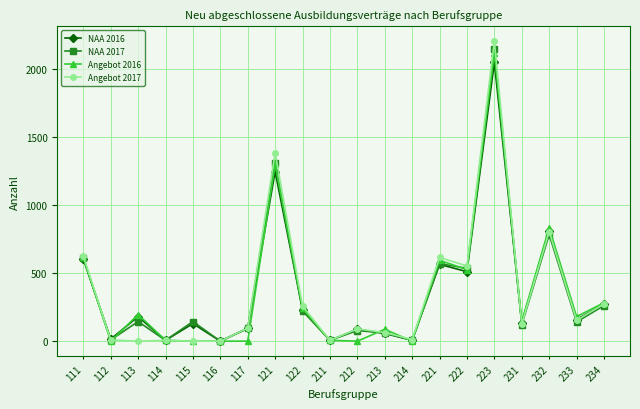

At which category does NAA 2016 reach its first local valley?

112